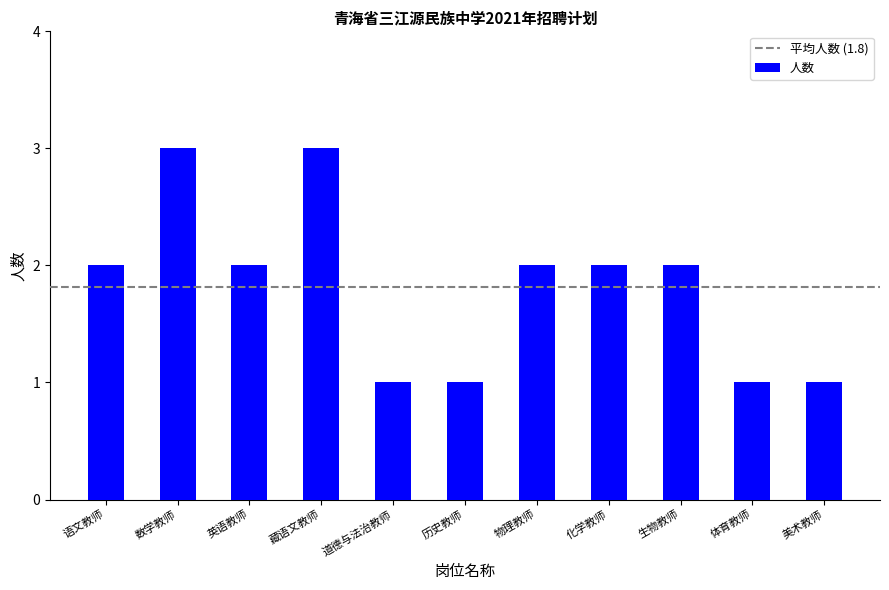

Does the chart contain stacked bars?

No